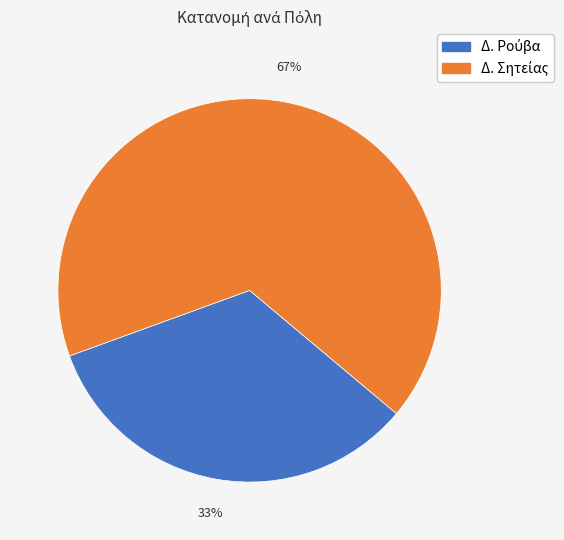

To the nearest percent, what is the average slice percentage?

50%